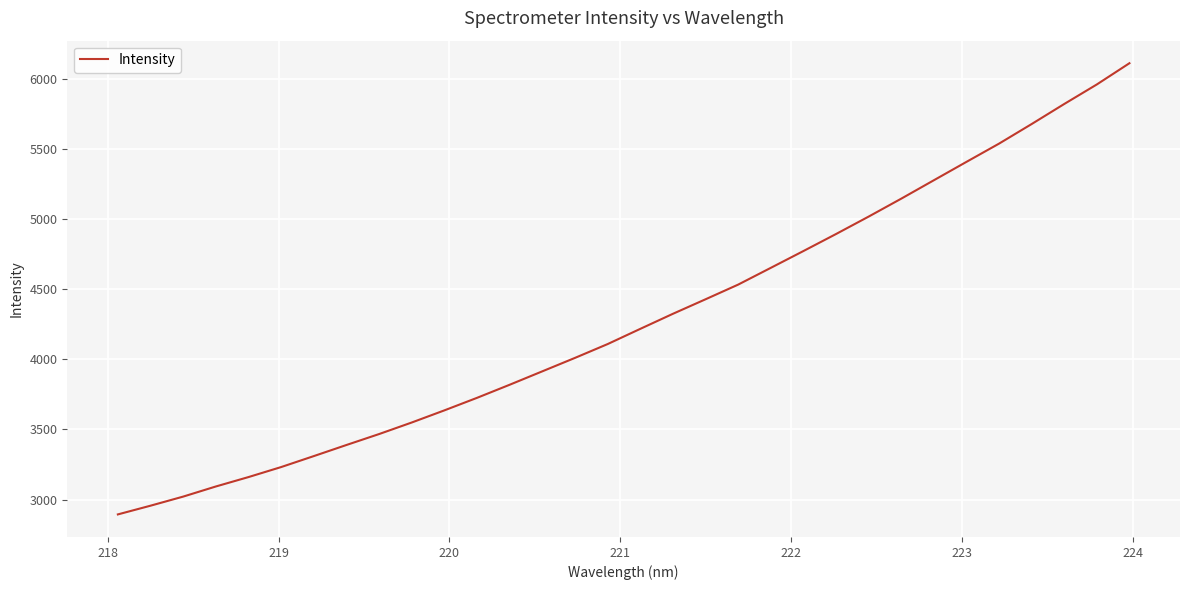

What is the minimum value shown in the chart?

2894.6